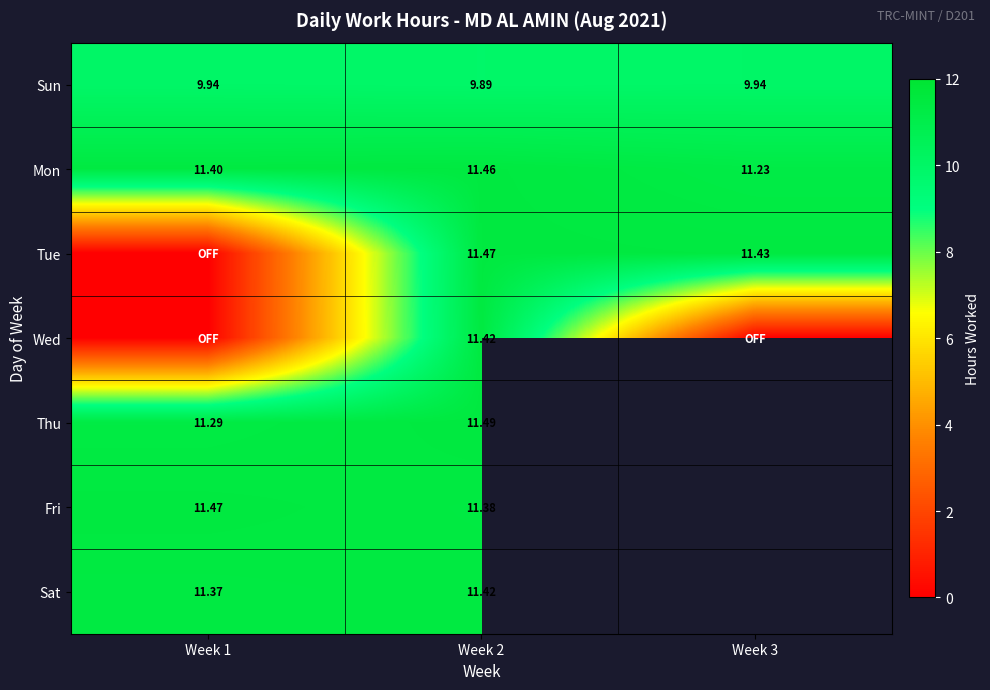

Which category has the lowest value in the Wed series?

Week 1